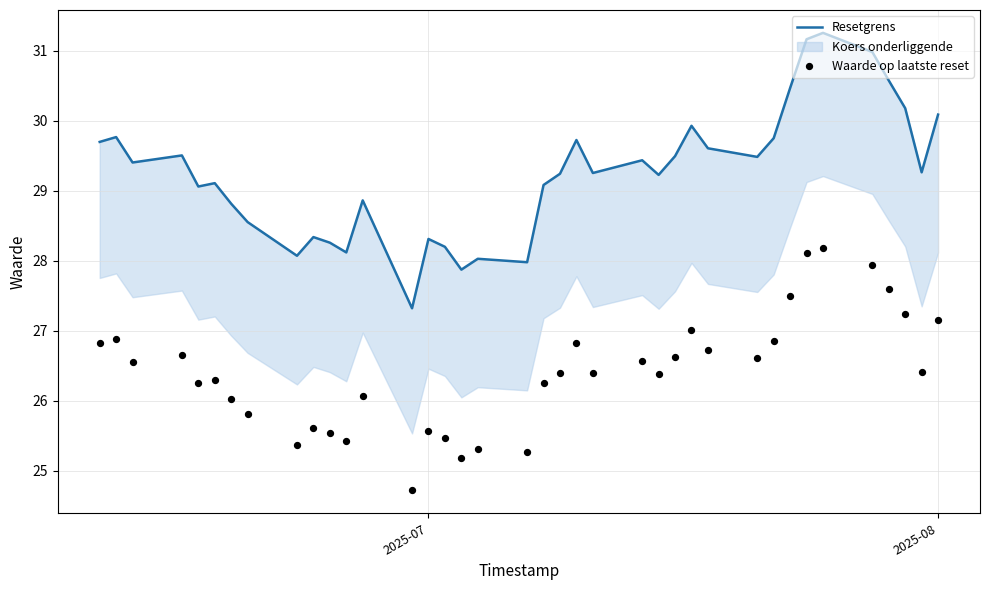

Which series has the largest total across all categories?

Resetgrens